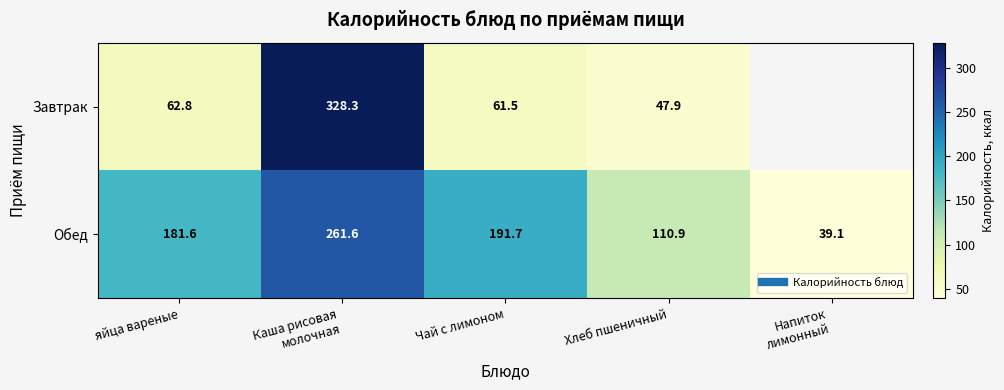

Which series has the largest total across all categories?

Обед